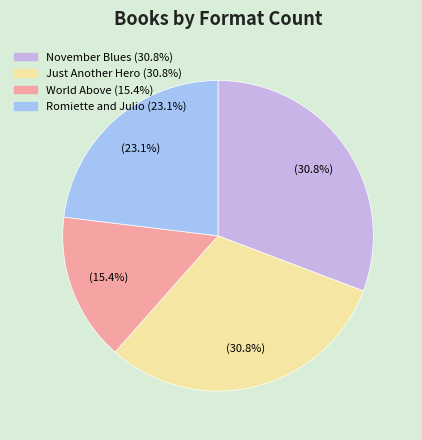

How much of the chart is everything except Romiette and Julio?

76.9%